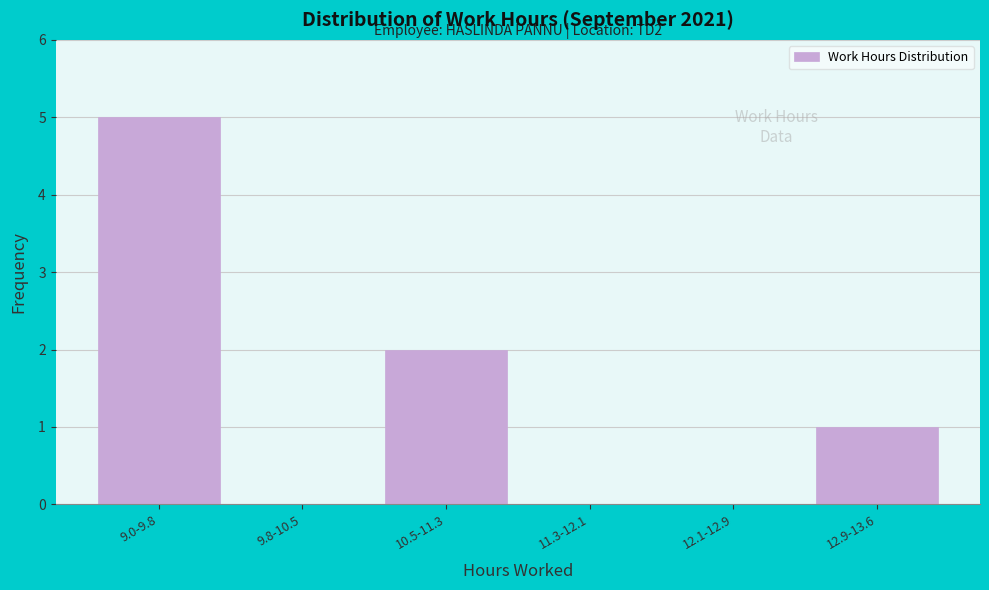

Reading left to right, extract all data points from this chart.

9.0-9.8=5	9.8-10.5=0	10.5-11.3=2	11.3-12.1=0	12.1-12.9=0	12.9-13.6=1